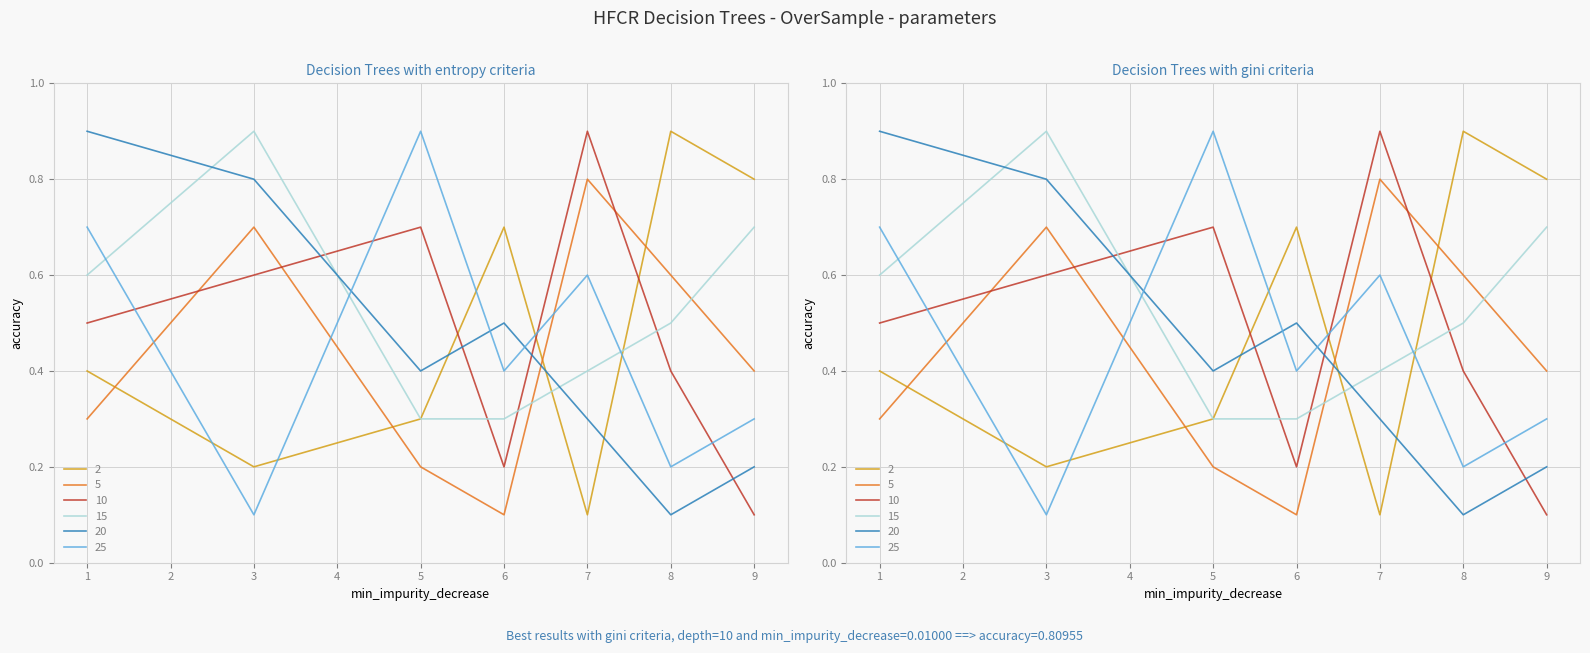

Count the number of data series in this chart.

6